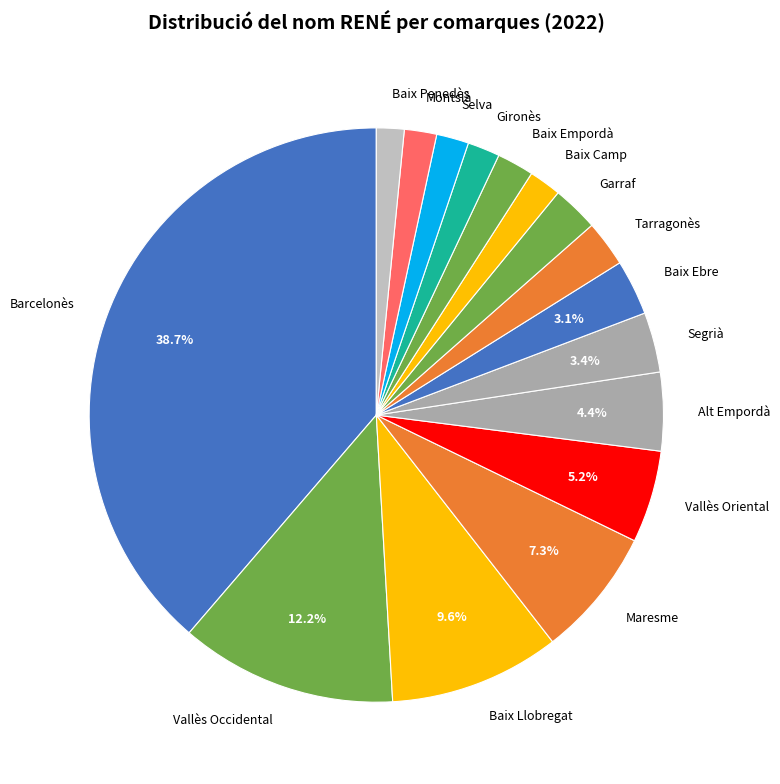

Combined, what portion of the pie is Vallès Occidental and Maresme?

19.5%